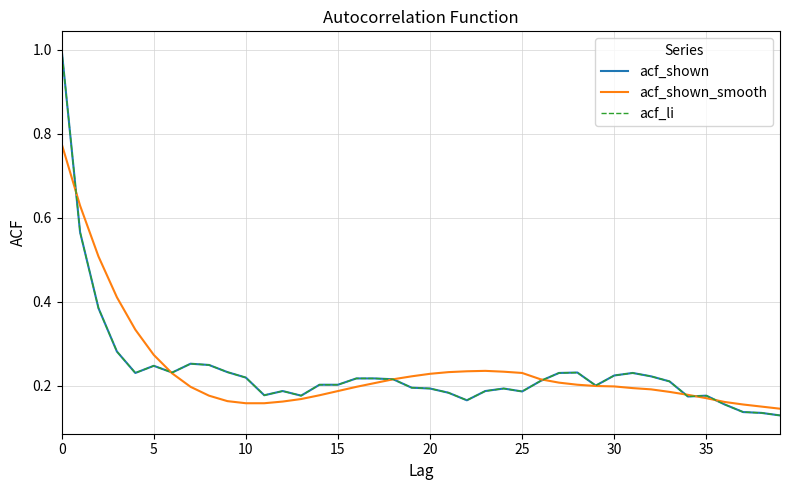

What is the highest value of the acf_shown series?

1.0